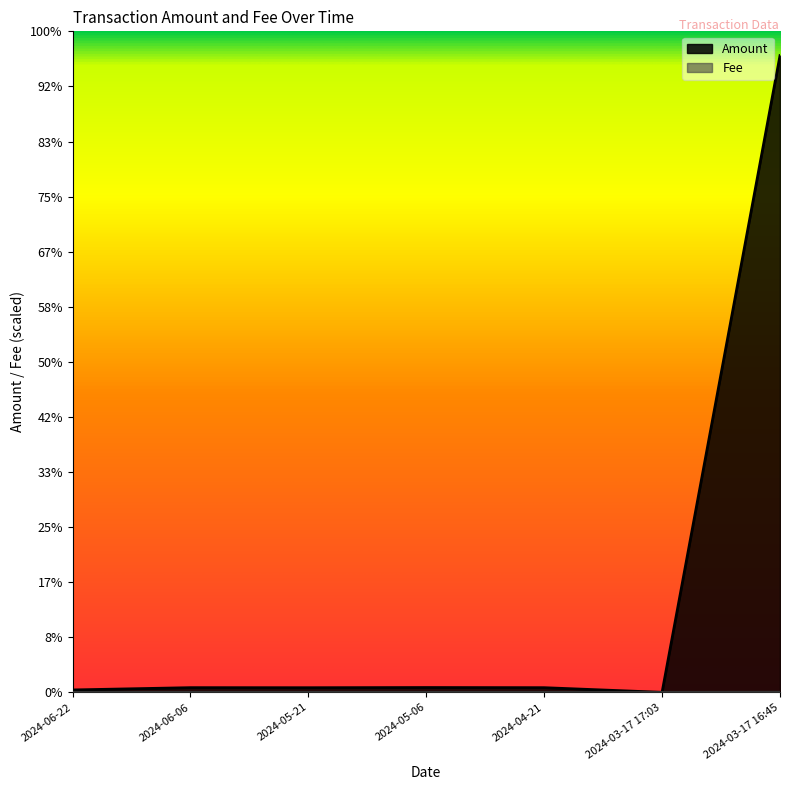

Where is the first local maximum for Amount?

2024-06-06